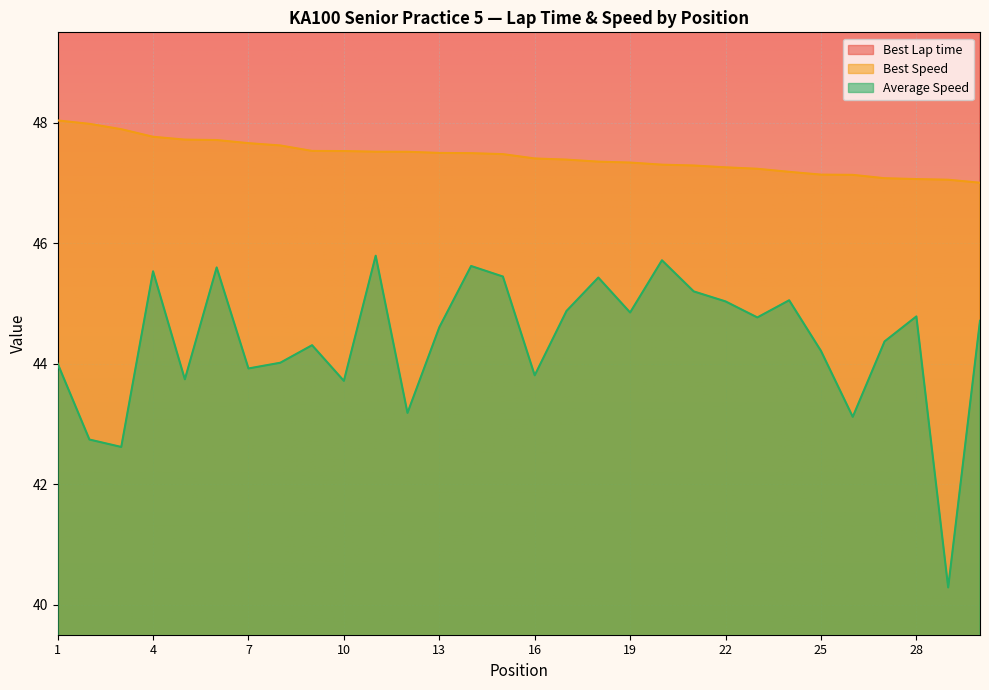

At how many categories does at least one series exceed 46?

30